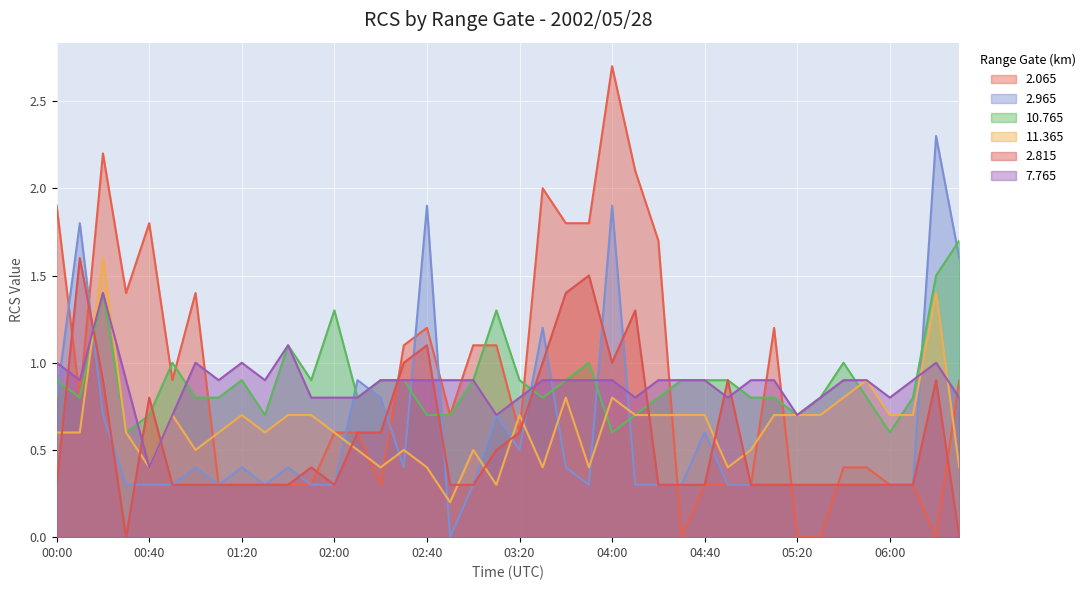

Reading right to left, extract all data points from this chart.

2.065: 0.9	0.0	0.3	0.3	0.4	0.4	0.0	0.0	1.2	0.3	0.3	0.3	0.0	1.7	2.1	2.7	1.8	1.8	2.0	0.6	1.1	1.1	0.7	1.2	1.1	0.3	0.6	0.6	0.3	0.3	0.3	0.3	0.3	1.4	0.9	1.8	1.4	2.2	0.8	1.9
2.965: 1.6	2.3	0.3	0.3	0.3	0.3	0.3	0.3	0.3	0.3	0.3	0.6	0.3	0.3	0.3	1.9	0.3	0.4	1.2	0.5	0.7	0.3	0.0	1.9	0.4	0.8	0.9	0.3	0.3	0.4	0.3	0.4	0.3	0.4	0.3	0.3	0.3	0.7	1.8	0.8
10.765: 1.7	1.5	0.8	0.6	0.8	1.0	0.8	0.7	0.8	0.8	0.9	0.9	0.9	0.8	0.7	0.6	1.0	0.9	0.8	0.9	1.3	0.9	0.7	0.7	0.9	0.9	0.8	1.3	0.9	1.1	0.7	0.9	0.8	0.8	1.0	0.7	0.6	1.4	0.8	0.9
11.365: 0.4	1.4	0.7	0.7	0.9	0.8	0.7	0.7	0.7	0.5	0.4	0.7	0.7	0.7	0.7	0.8	0.4	0.8	0.4	0.7	0.3	0.5	0.2	0.4	0.5	0.4	0.5	0.6	0.7	0.7	0.6	0.7	0.6	0.5	0.7	0.4	0.6	1.6	0.6	0.6
2.815: 0.0	0.9	0.3	0.3	0.3	0.3	0.3	0.3	0.3	0.3	0.9	0.3	0.3	0.3	1.3	1.0	1.5	1.4	1.0	0.6	0.5	0.3	0.3	1.1	1.0	0.6	0.6	0.3	0.4	0.3	0.3	0.3	0.3	0.3	0.3	0.8	0.0	0.9	1.6	0.3
7.765: 0.8	1.0	0.9	0.8	0.9	0.9	0.8	0.7	0.9	0.9	0.8	0.9	0.9	0.9	0.8	0.9	0.9	0.9	0.9	0.8	0.7	0.9	0.9	0.9	0.9	0.9	0.8	0.8	0.8	1.1	0.9	1.0	0.9	1.0	0.7	0.4	0.9	1.4	0.9	1.0